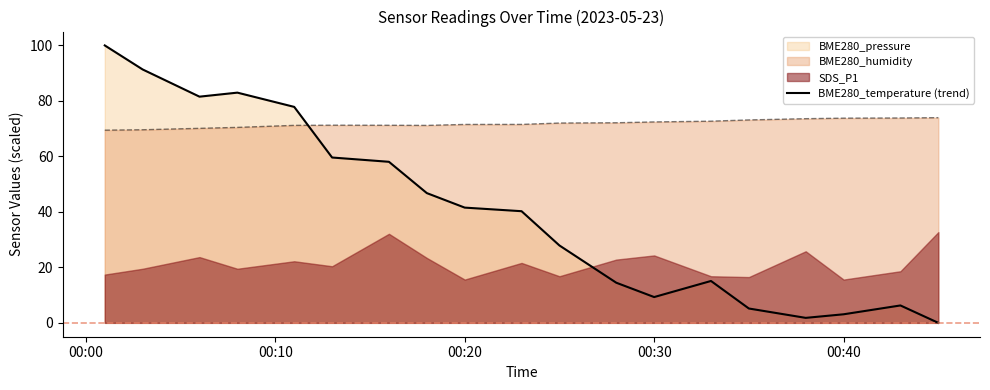

What is the difference between the maximum and minimum values?

100.0